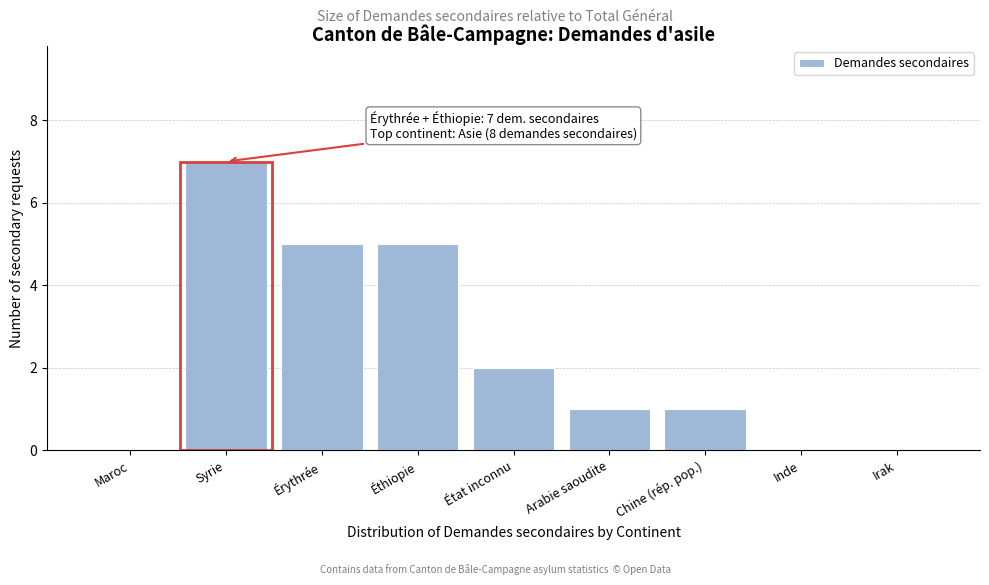

Reading right to left, what are all the values shown in this chart?

Irak=0	Inde=0	Chine (rép. pop.)=1	Arabie saoudite=1	État inconnu=2	Éthiopie=5	Érythrée=5	Syrie=7	Maroc=0